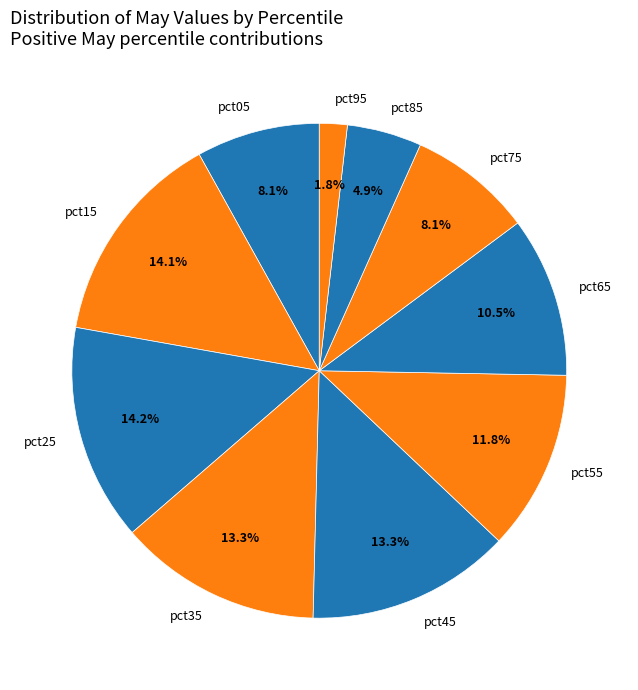

Is it true that pct55 is 1% of the pie?

False